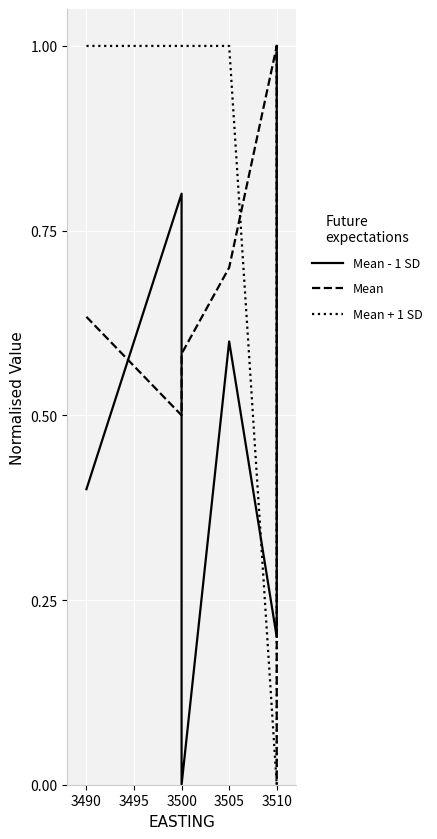

Which series has the largest total across all categories?

Mean + 1 SD